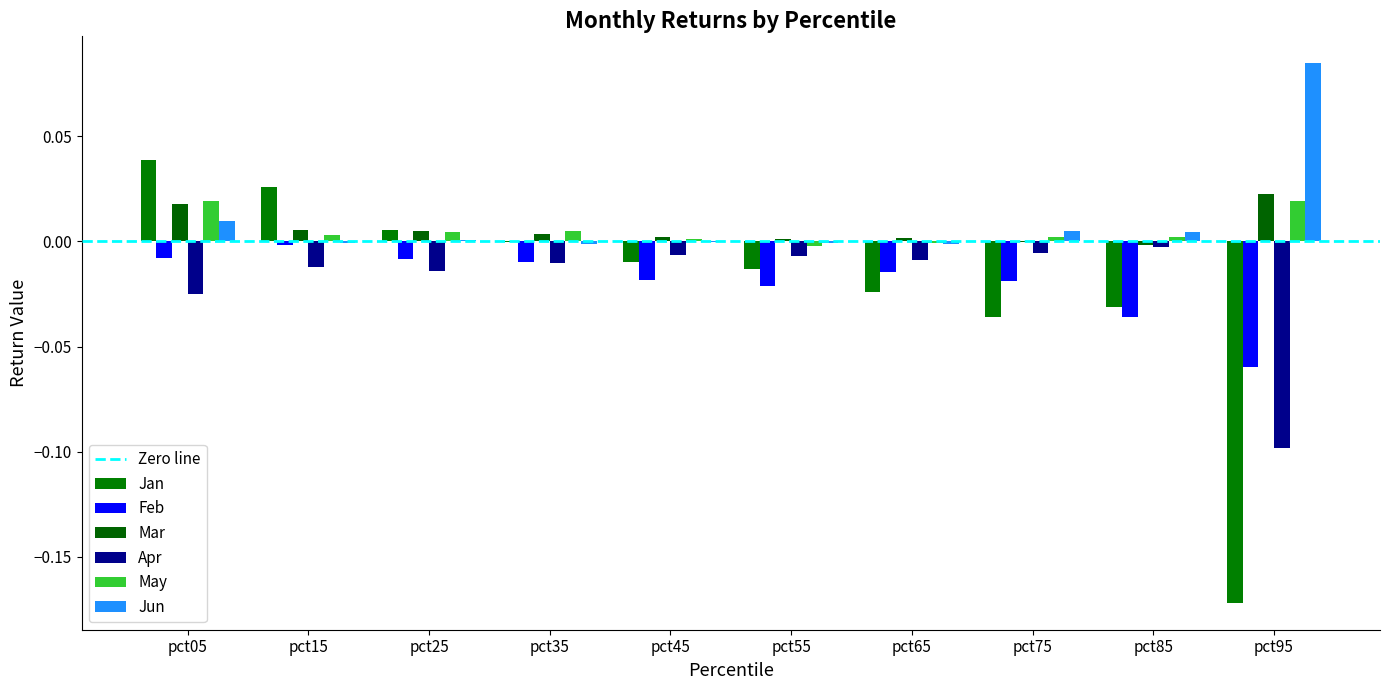

Rank the series at pct95 from highest to lowest value.

Jun, Mar, May, Feb, Apr, Jan